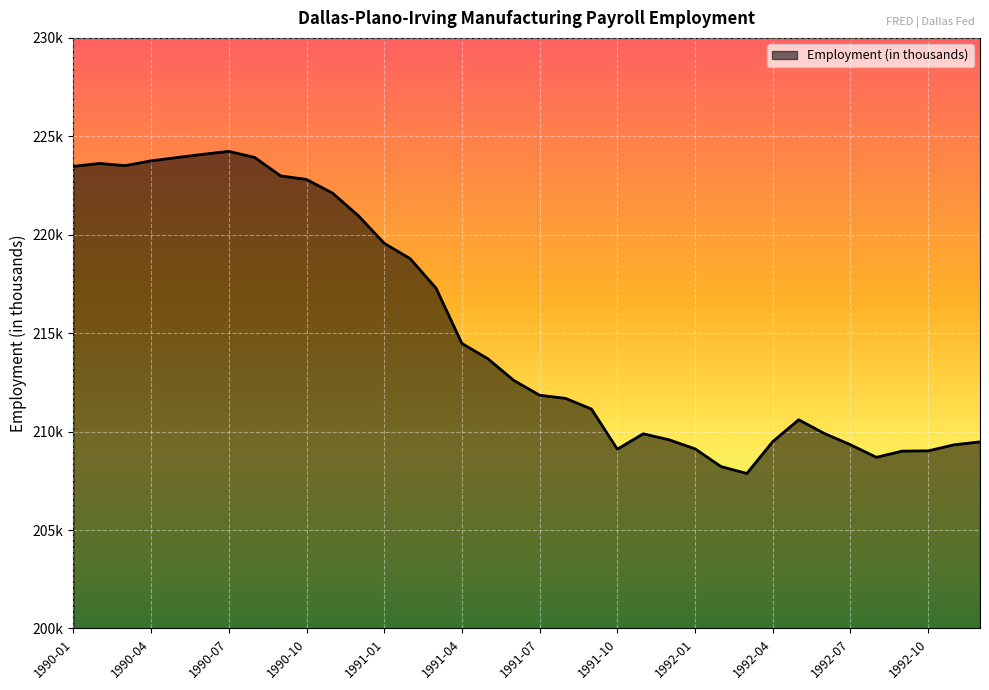

Does the chart display data point markers on the line(s)?

No